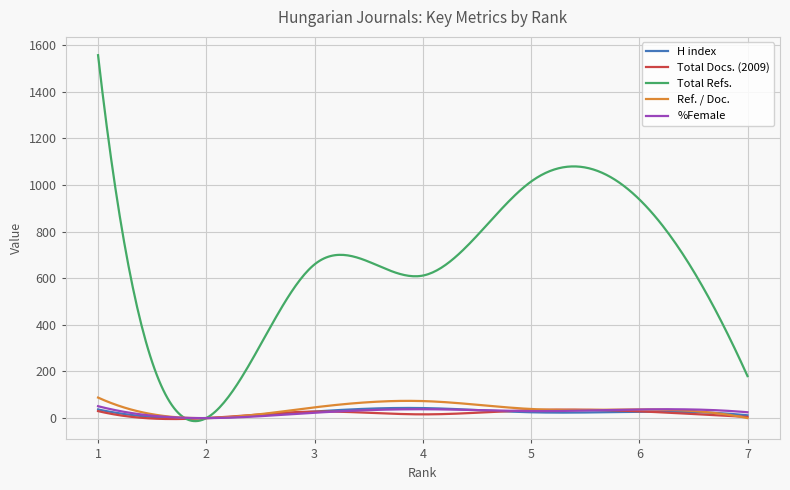

Which series has the largest total across all categories?

Total Refs.